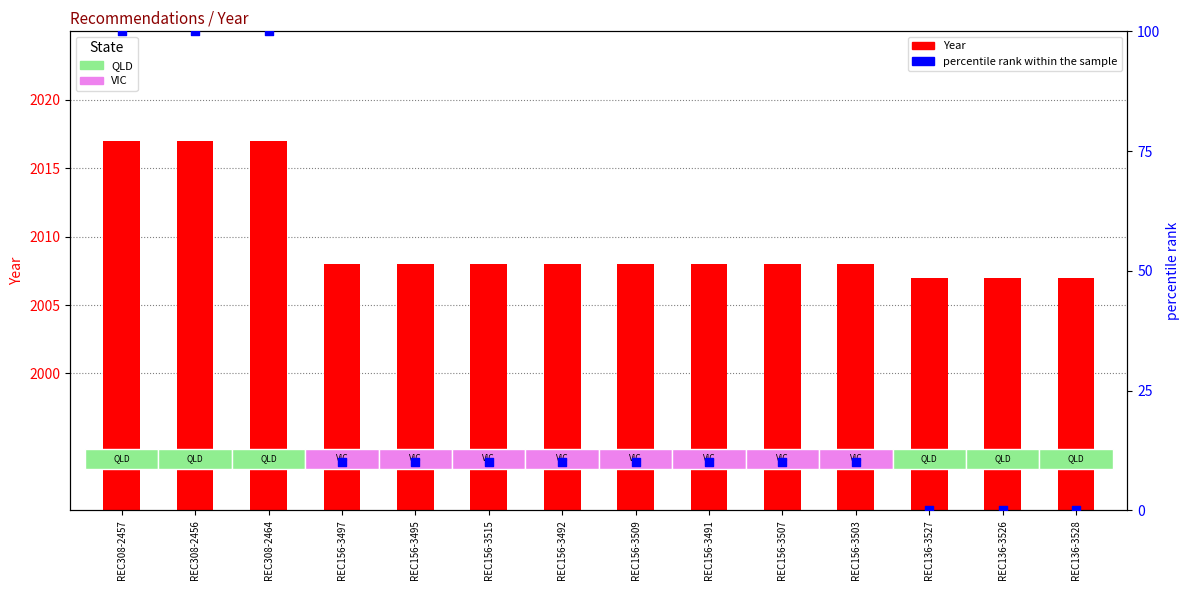

What are all the series names shown in the legend?

Year, percentile rank within the sample